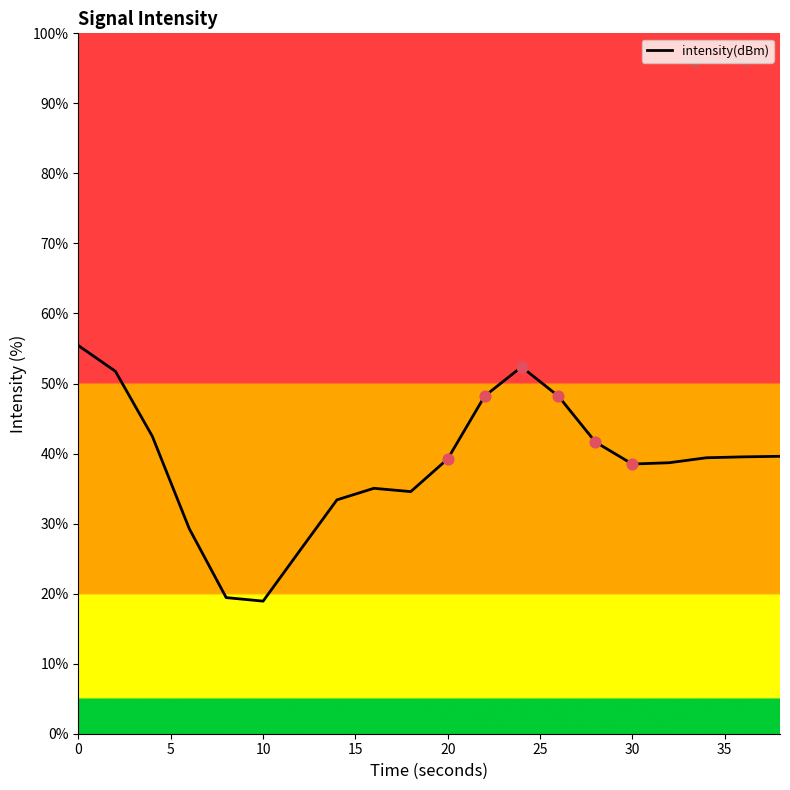

What is the difference between the maximum and minimum values?

36.5